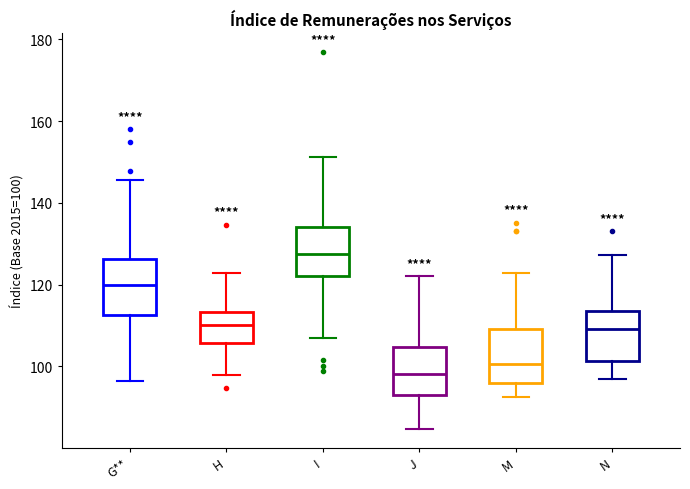

Which box's median line is the highest?

I